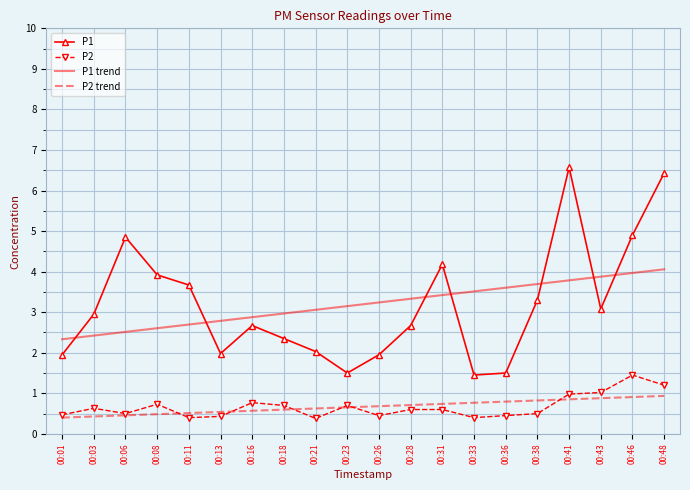

What is the total value across all series at 00:38?

8.3